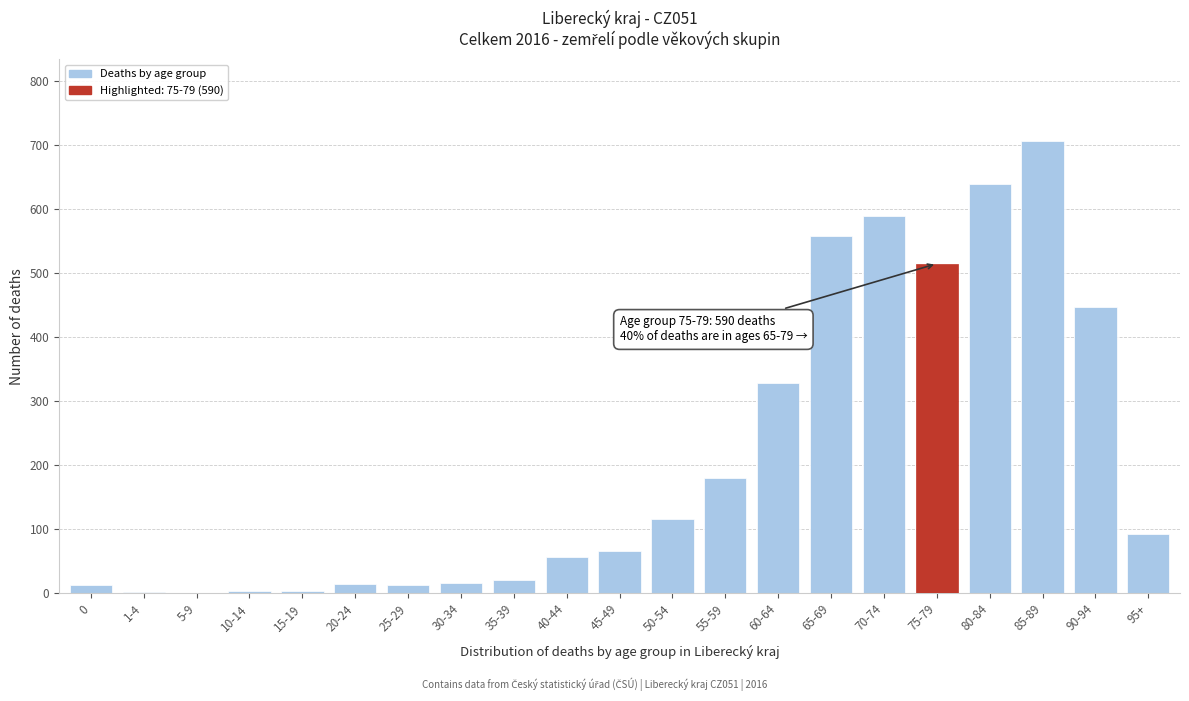

At which label is the value closest to 353?

60-64